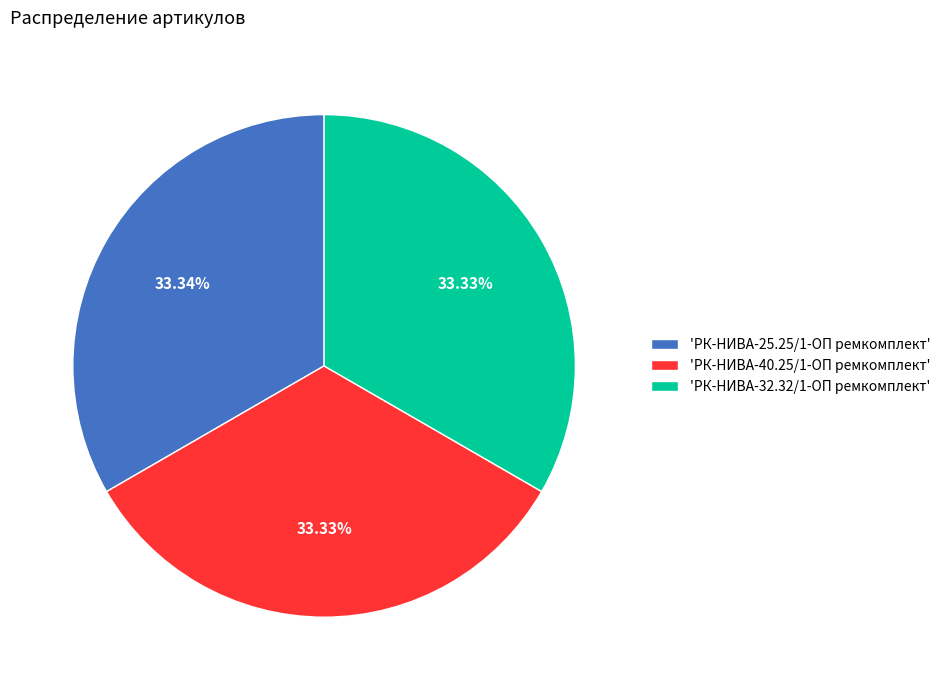

Count the number of slices in the pie.

3